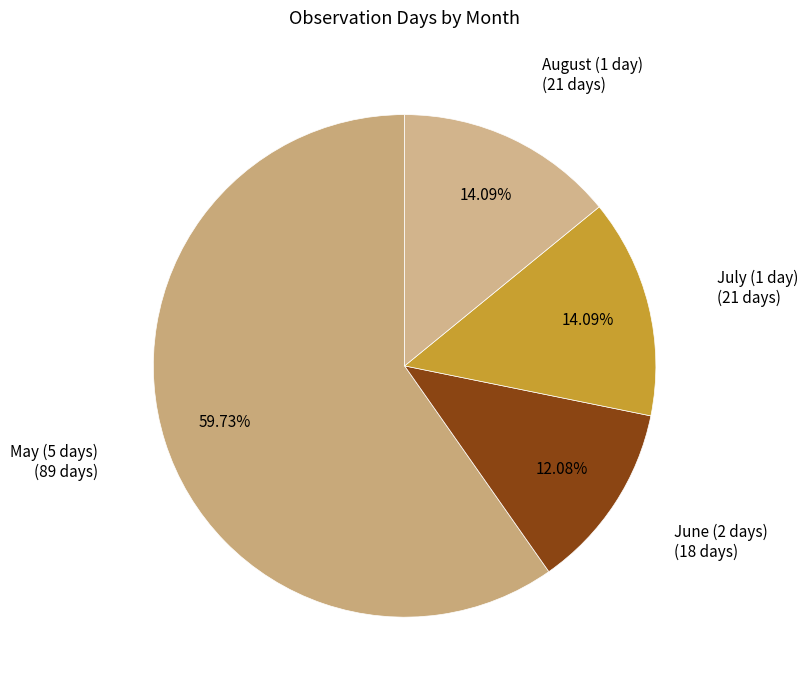

Count the number of slices in the pie.

4